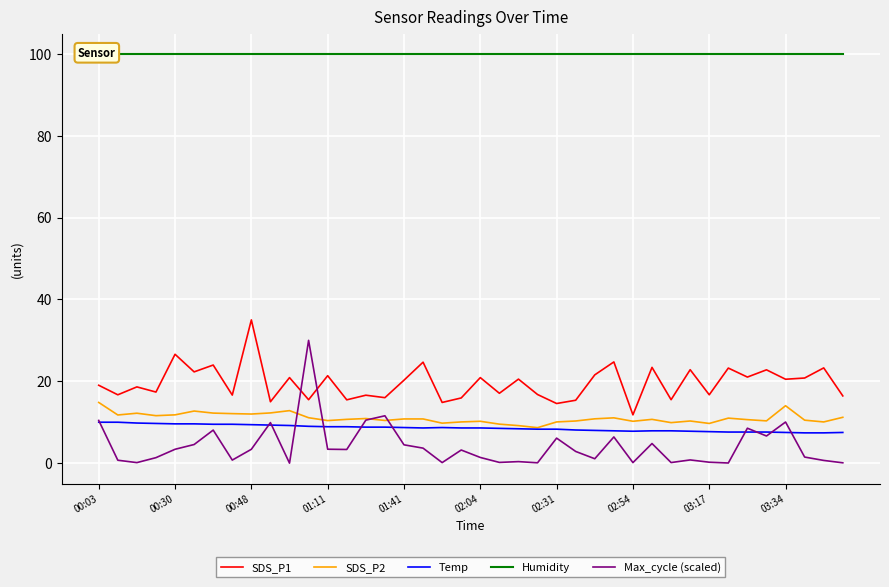

What is the lowest value of the SDS_P2 series?

8.7